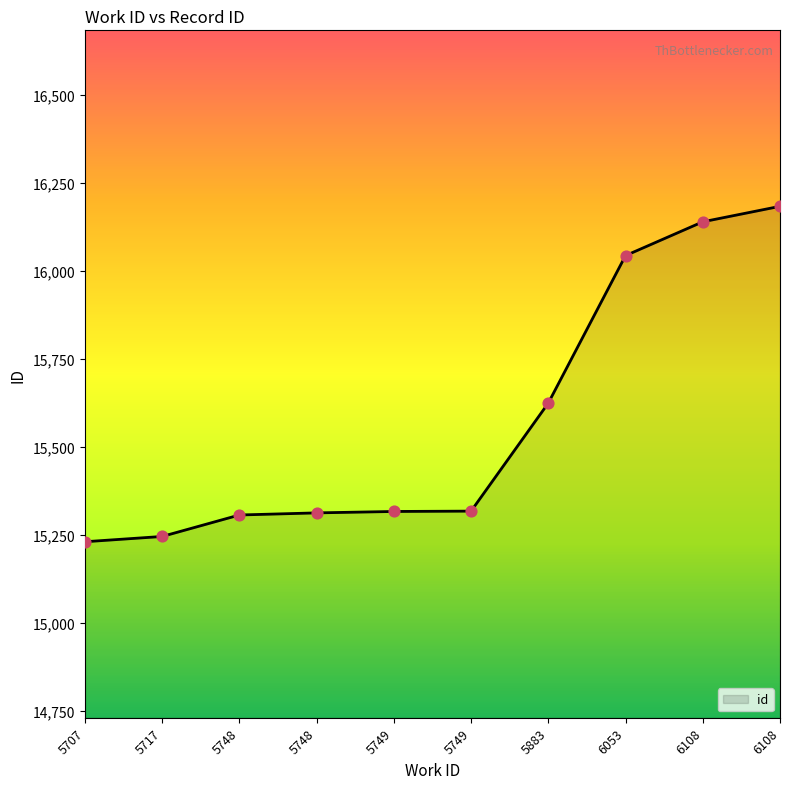

What is the ratio of the value at 5749 to the value at 5717?

1.0